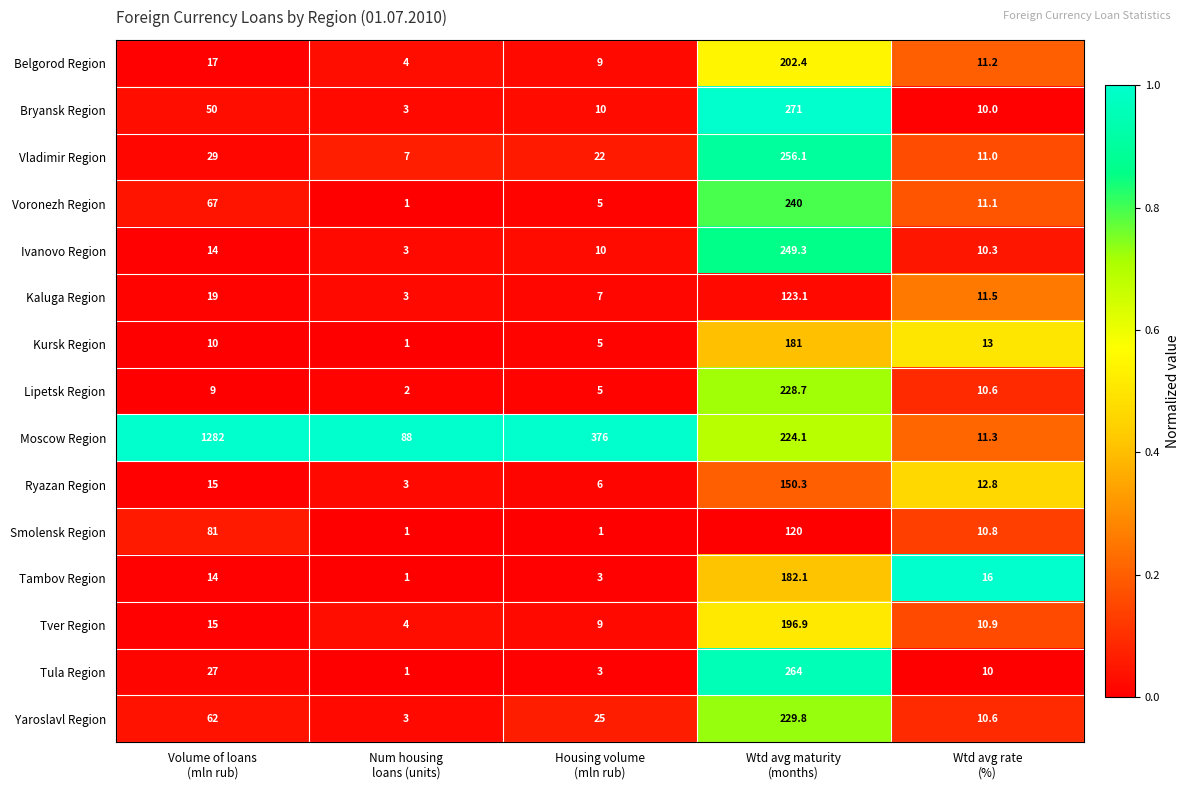

Which series has the largest total across all categories?

Moscow Region